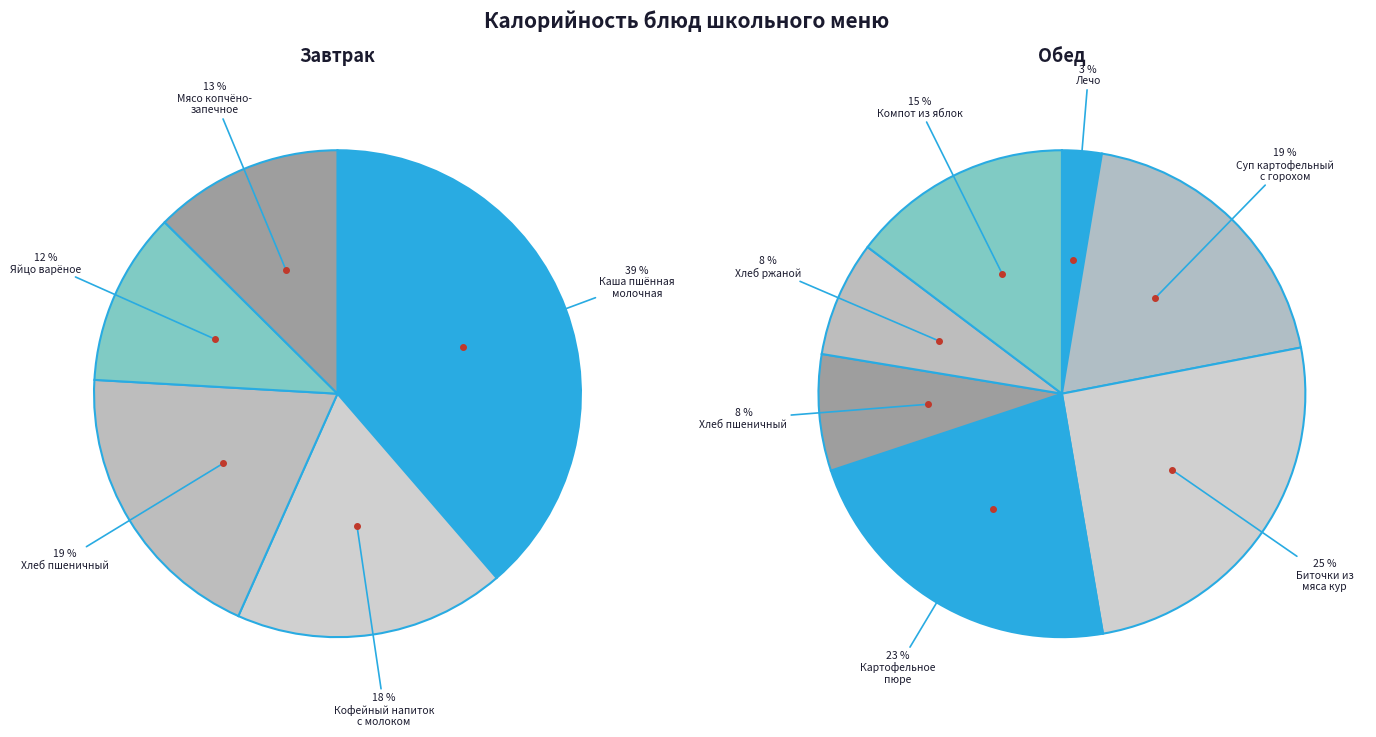

Is there a majority slice in this chart?

No